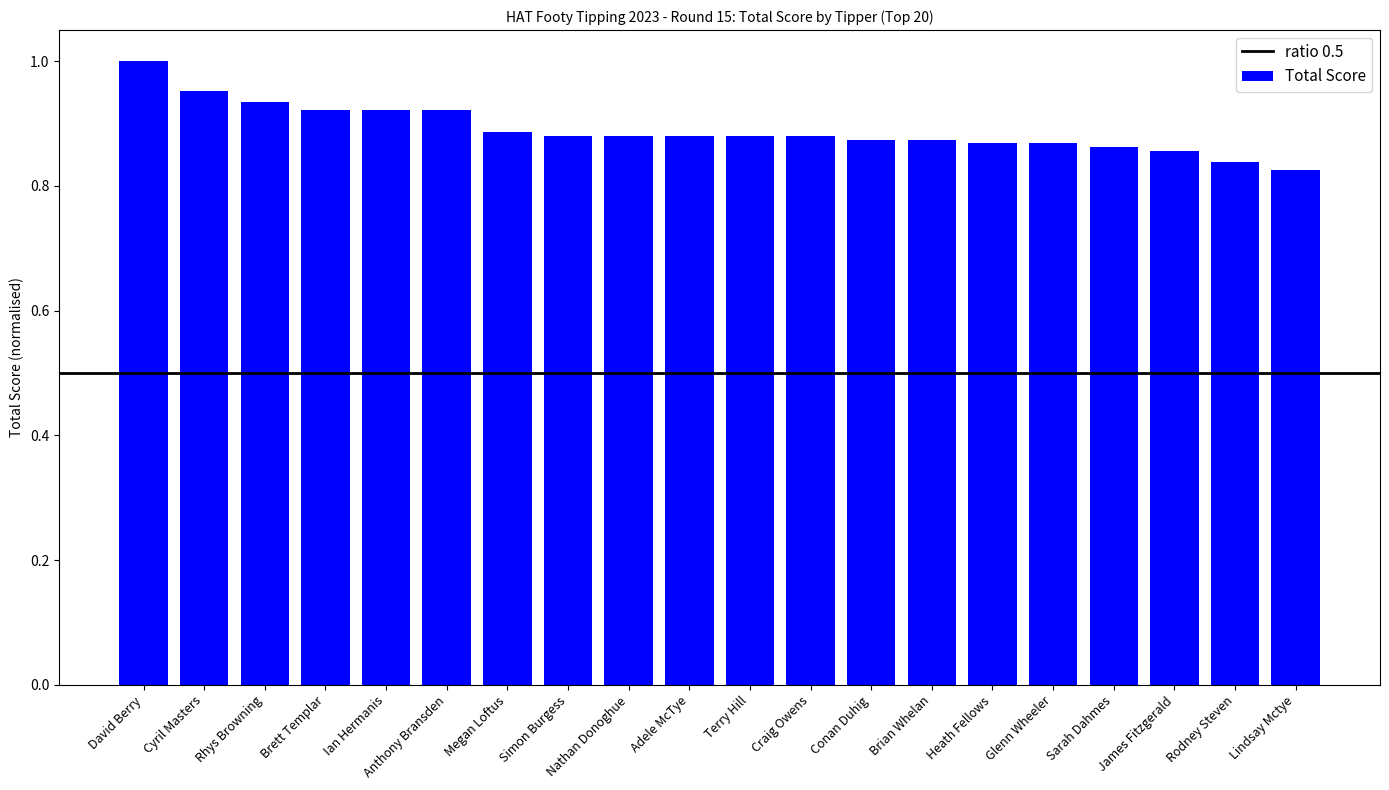

What is the difference between the maximum and minimum values?

0.2